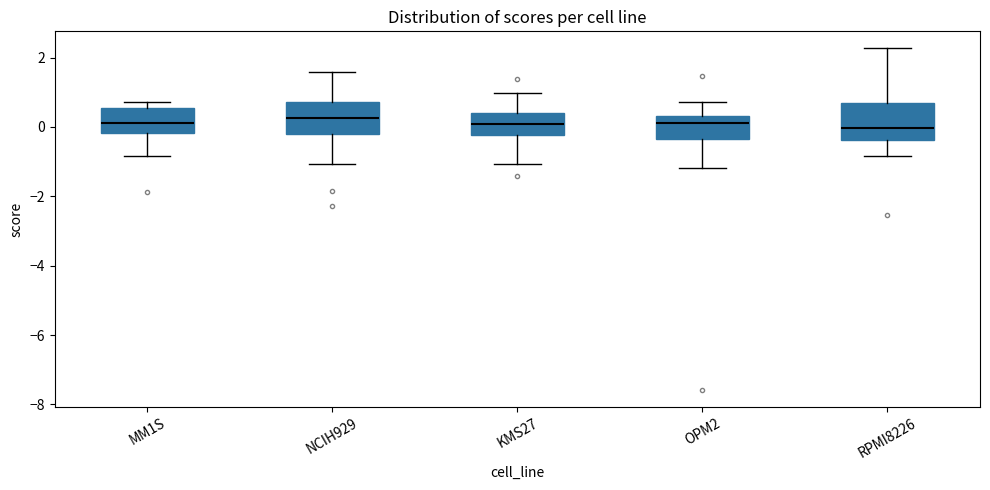

Where does the lower whisker of the box for RPMI8226 end on the y-axis? The values are not printed on the chart, so give them approximately, as read against the axis.

-0.8